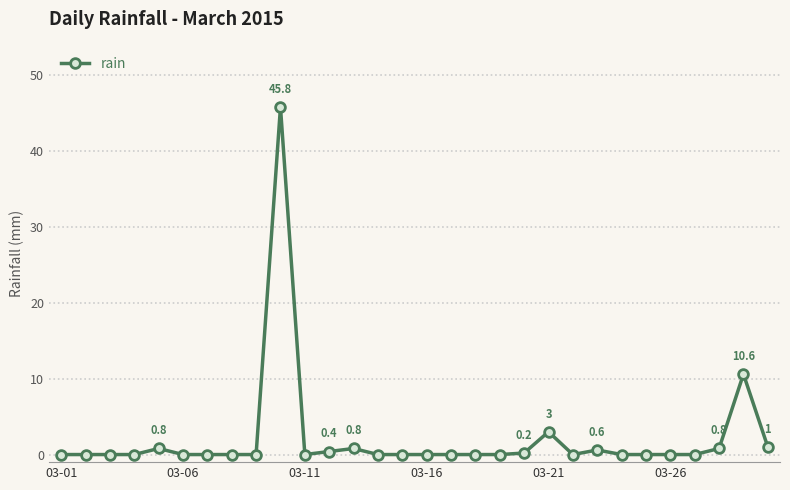

True or false: there are more than 0 points higher than both neighbors.

True